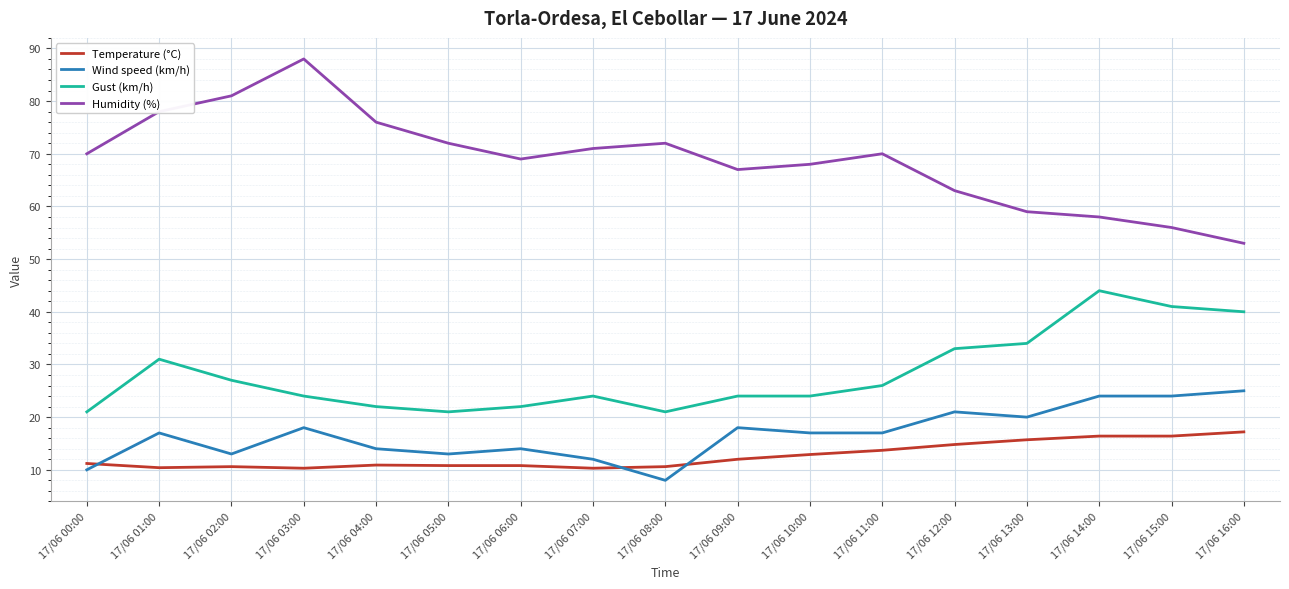

What is the greatest value displayed?

88.0